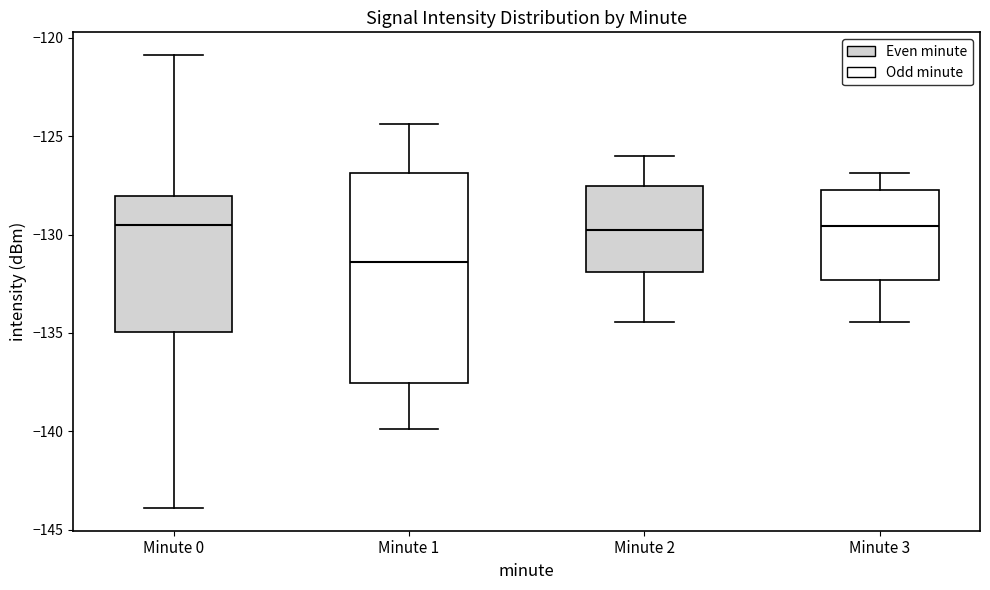

Comparing the boxes themselves (not the whiskers), which one is the tallest?

Minute 1